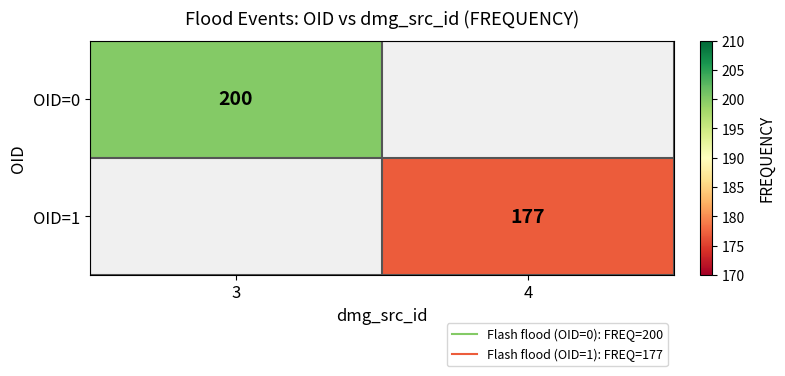

The OID=1 series shows 177.0 at 4. True or false?

True